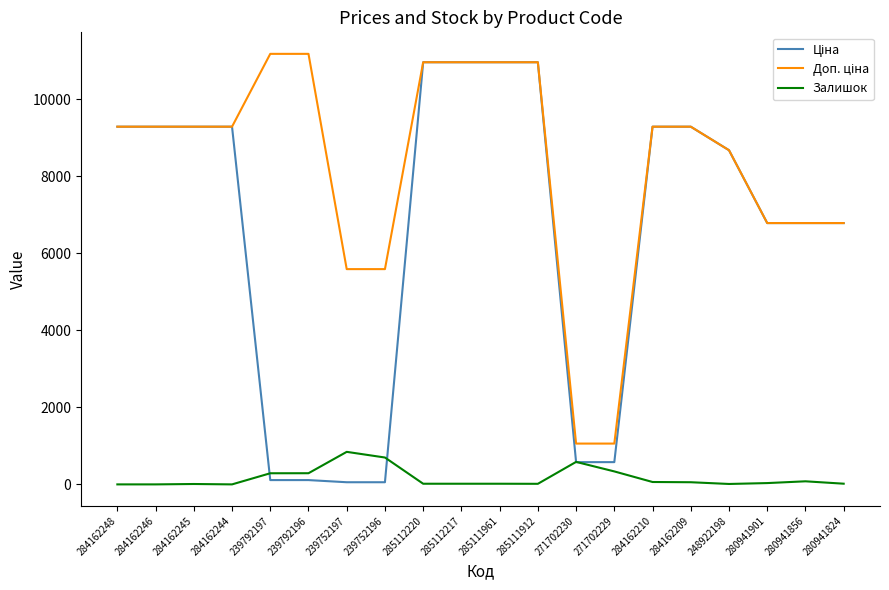

The Залишок series shows -525.7 at 284162246. True or false?

False